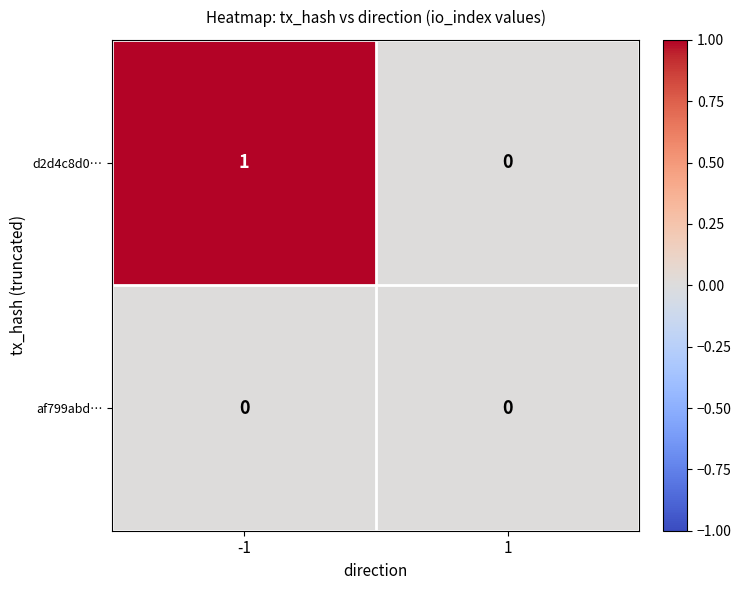

Rank the series by their maximum value, from lowest to highest.

af799abd…, d2d4c8d0…